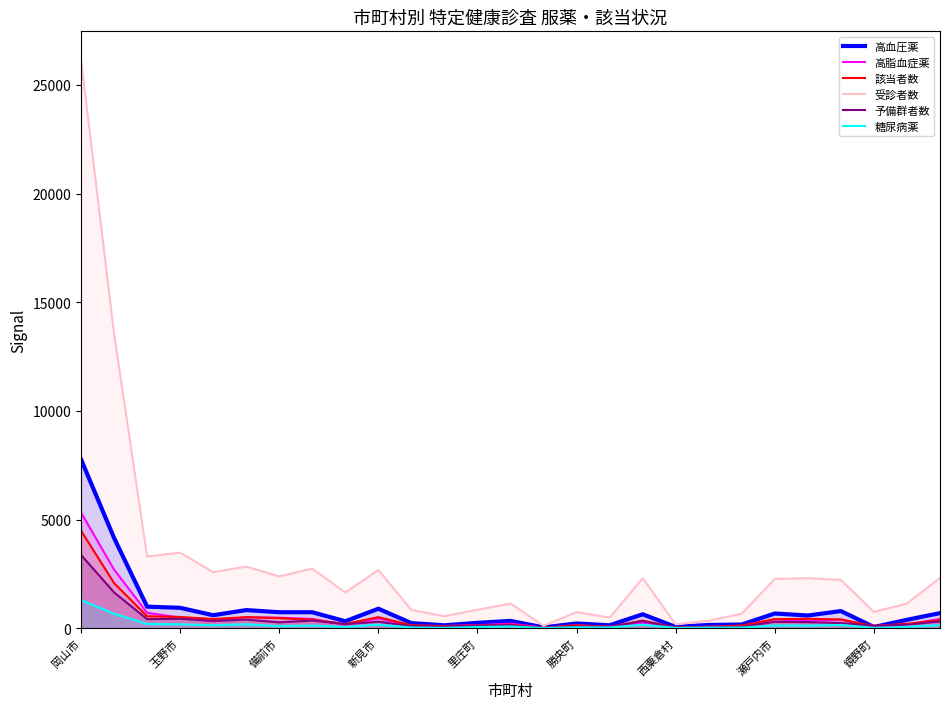

What is the sum of the 高脂血症薬 values at 10 and 23?

506